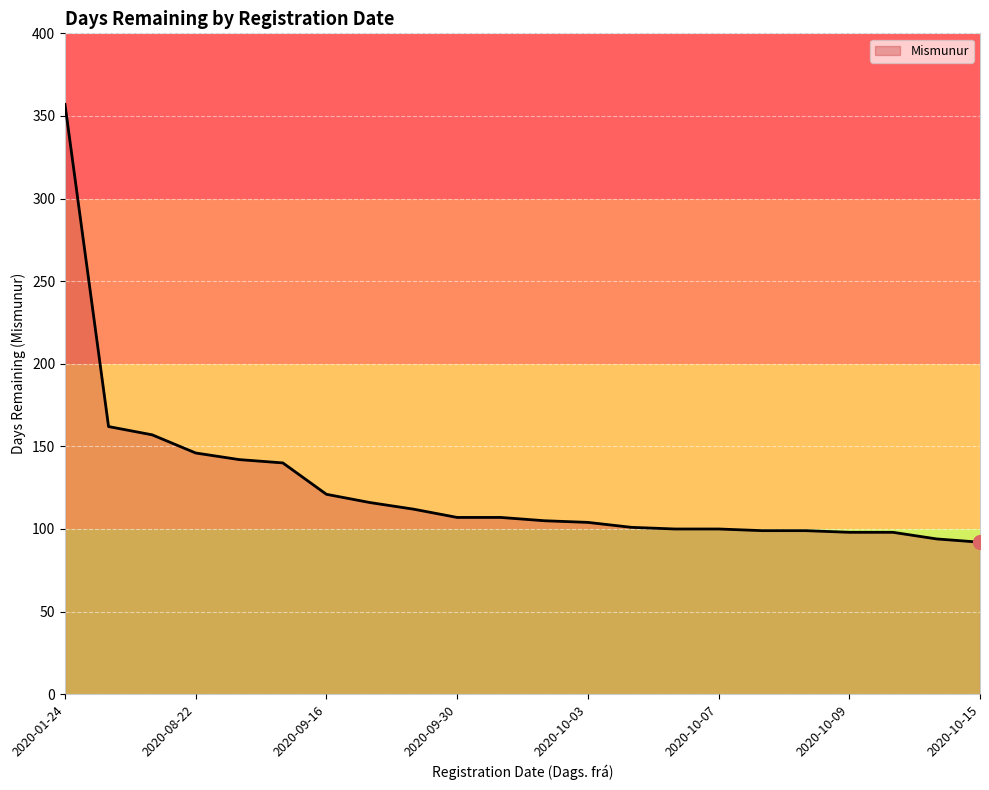

What is the smallest value displayed?

92